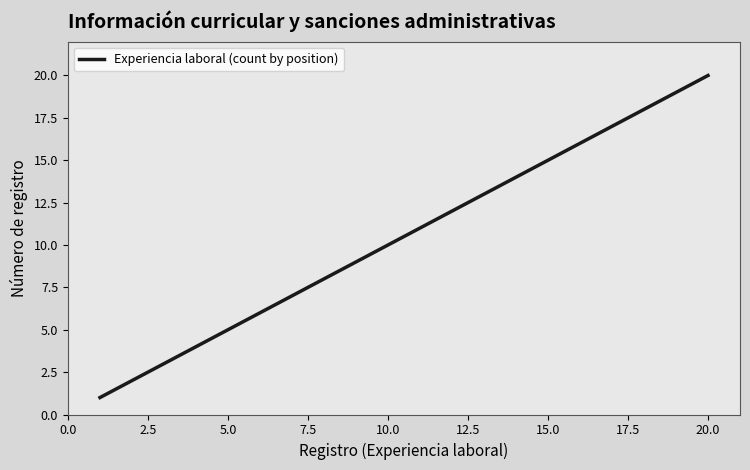

What is the greatest value displayed?

20